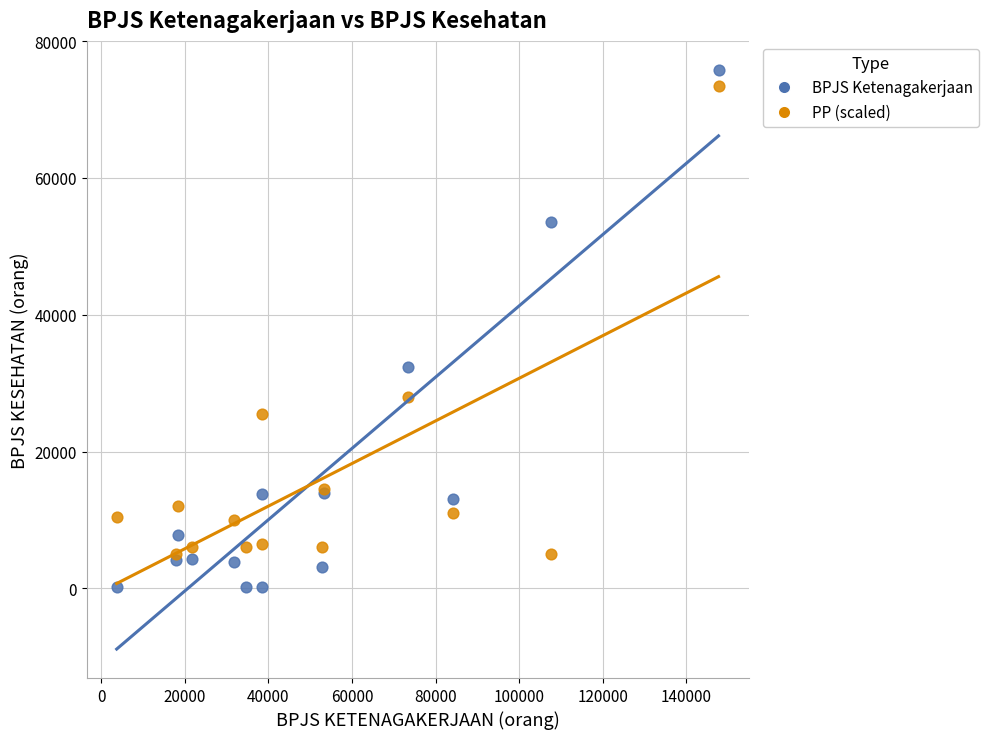

Which series has the largest Y range (max minus min)?

BPJS Ketenagakerjaan